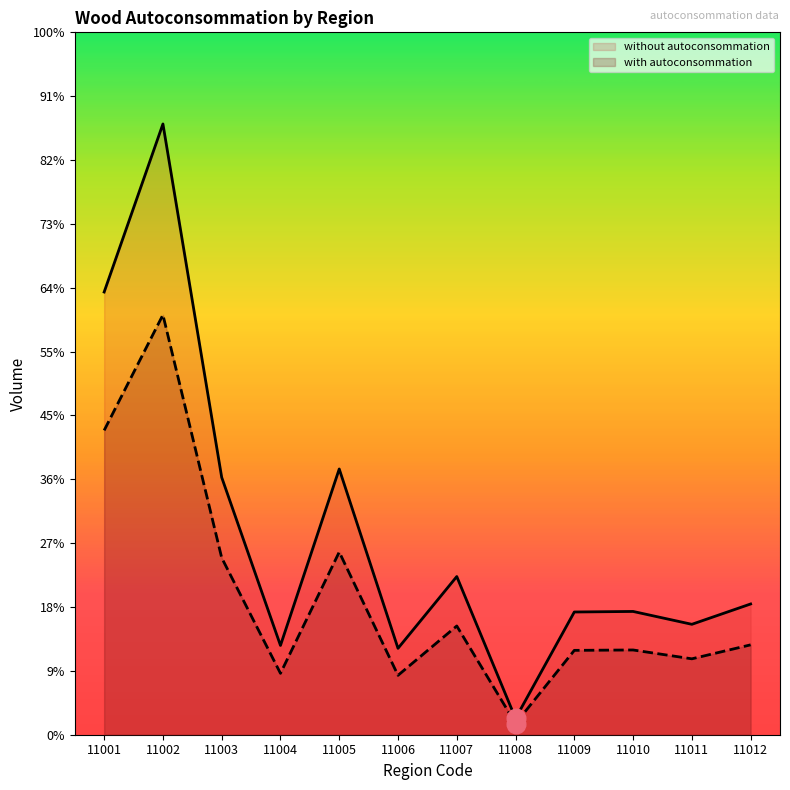

Is the value of without autoconsommation at 11007 greater than the value of with autoconsommation at 11001?

No